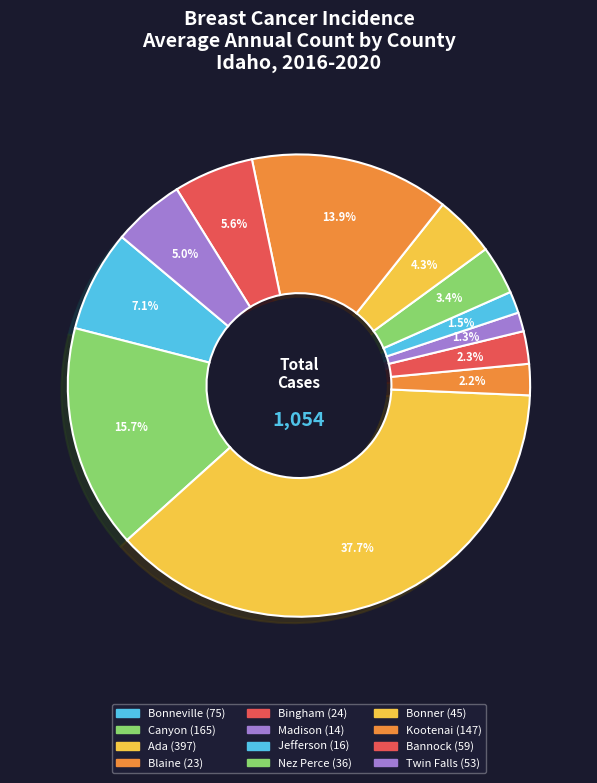

Is Blaine the majority of the pie?

No